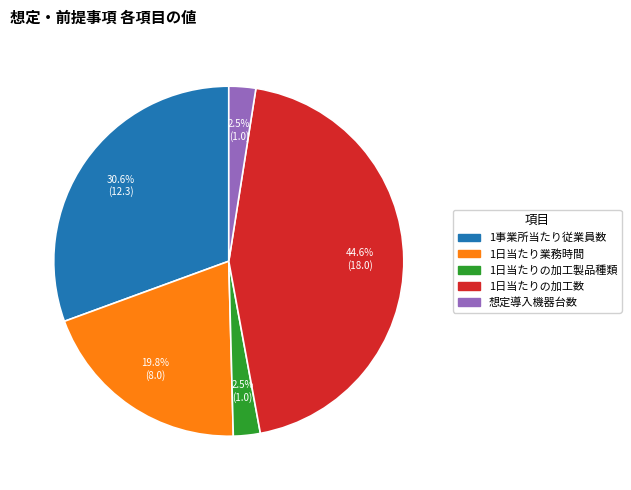

Which has a higher value, 1日当たりの加工数 or 想定導入機器台数?

1日当たりの加工数